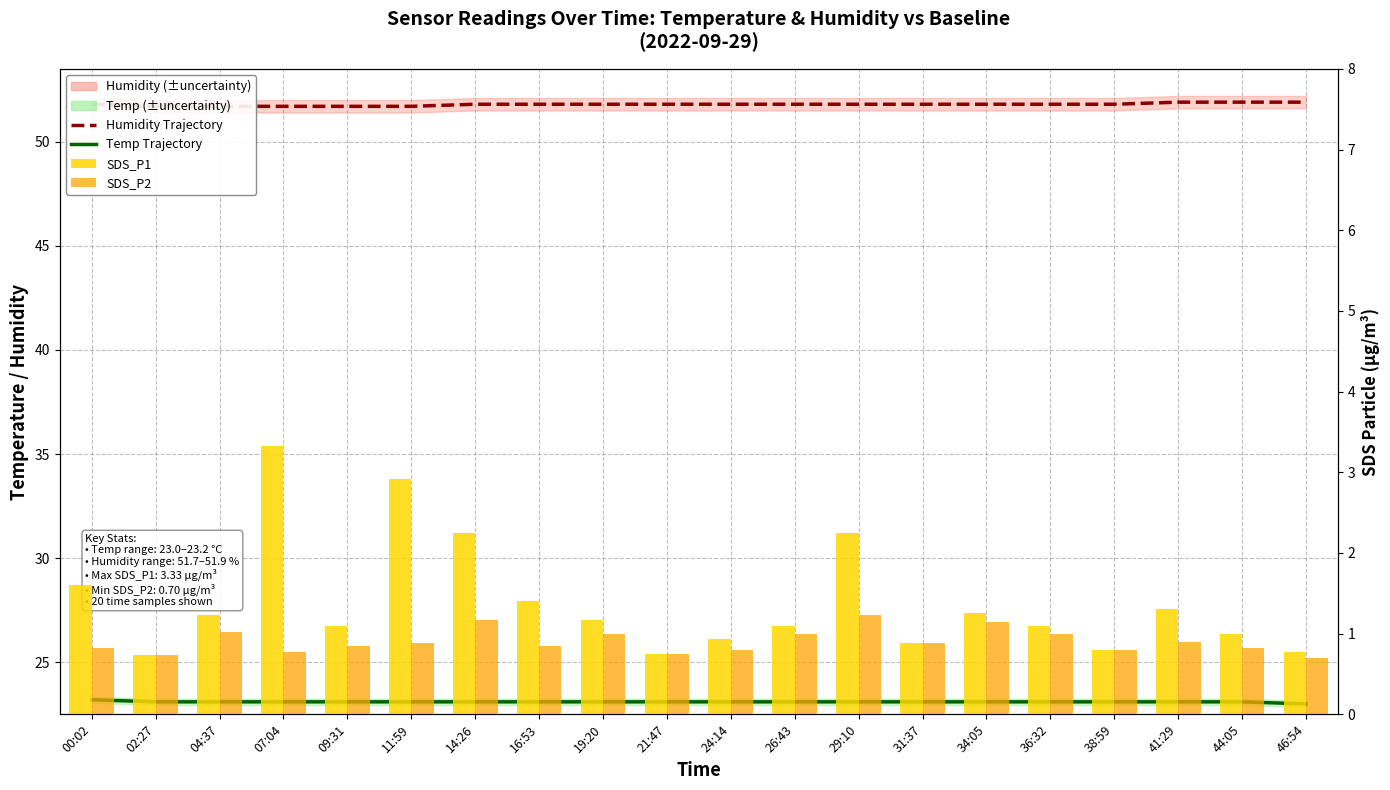

What is the smallest value displayed?

0.7